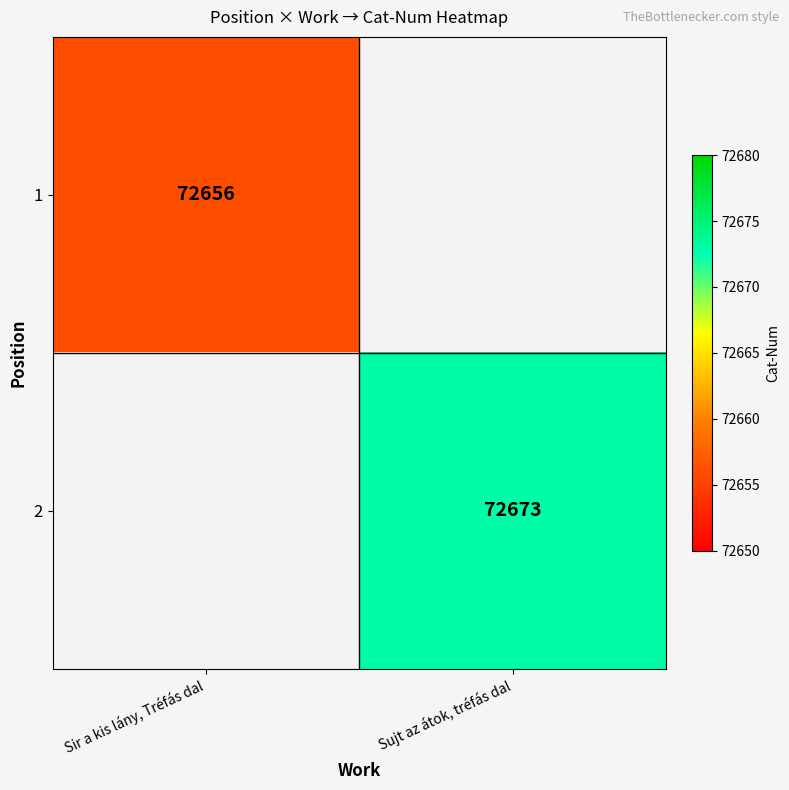

True or false: 1 has a value of 103877.8 at Sir a kis lány, Tréfás dal.

False